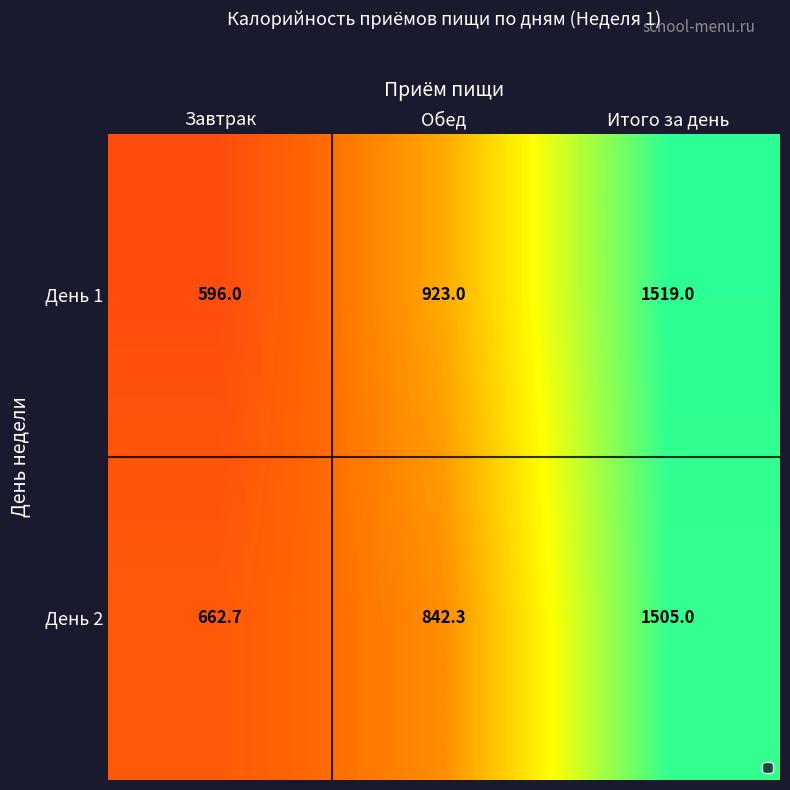

At which category does the chart reach its peak across all series?

Итого за день